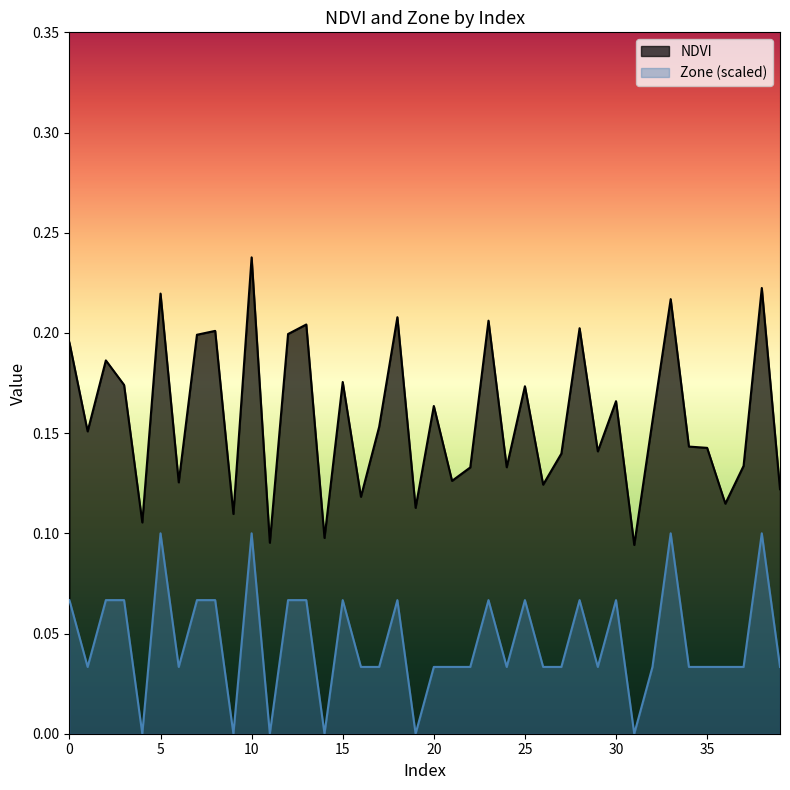

Count the NDVI values in the range 0 to 1.

40